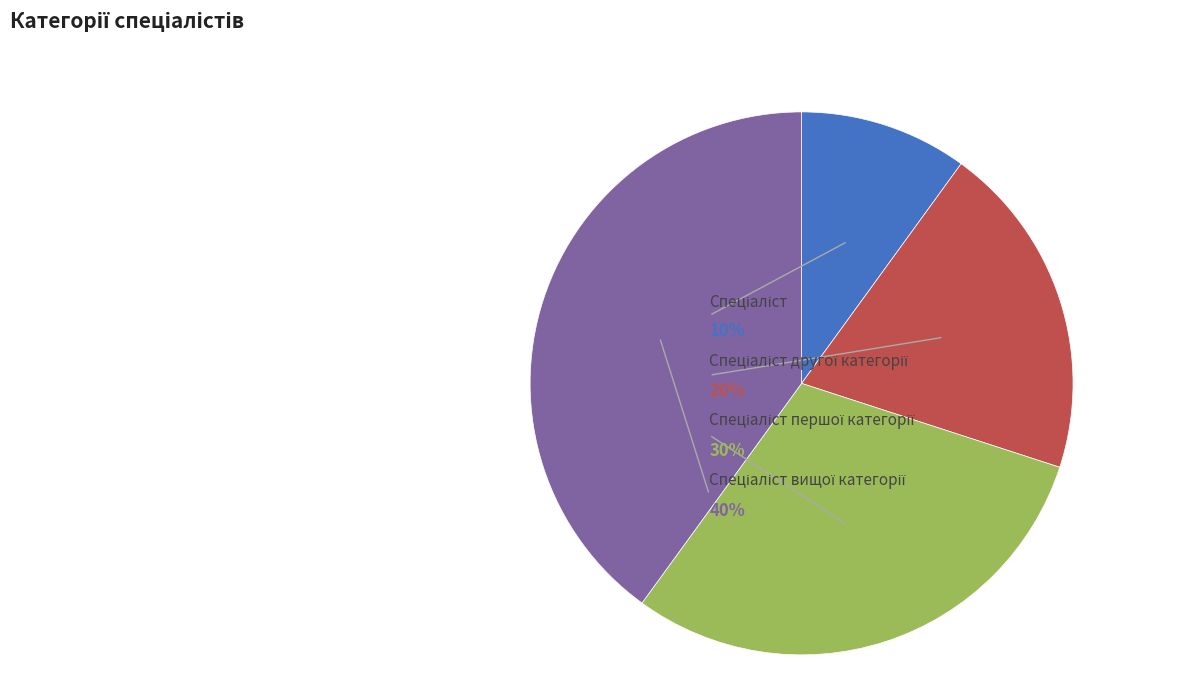

How many slices are in this pie chart?

4